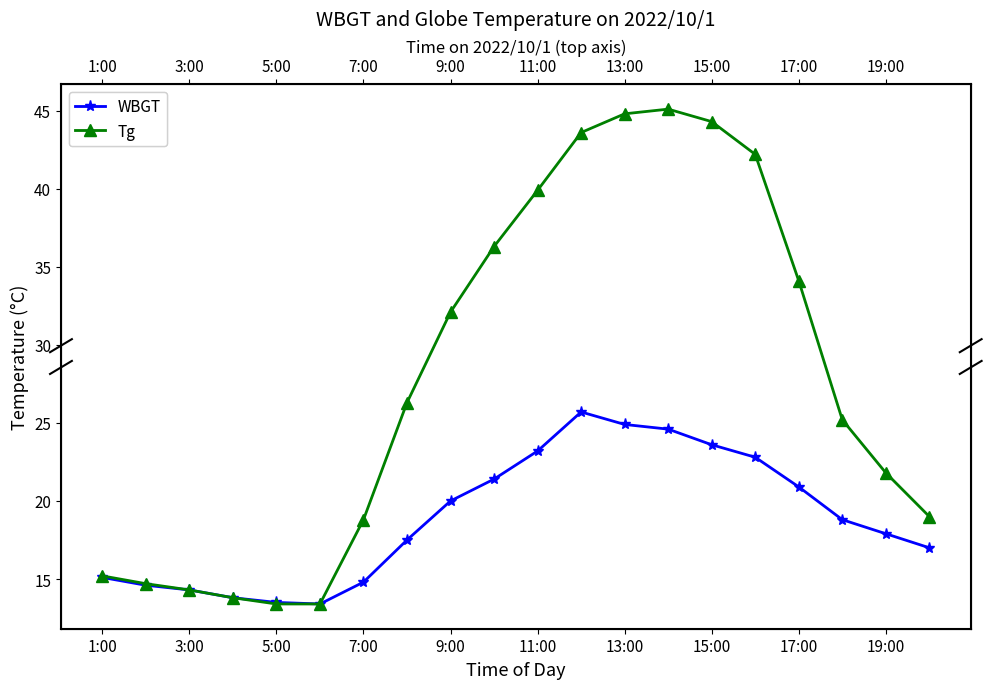

Reading left to right, extract all data points from this chart.

WBGT: 15.1	14.6	14.3	13.8	13.5	13.4	14.8	17.5	20.0	21.4	23.2	25.7	24.9	24.6	23.6	22.8	20.9	18.8	17.9	17.0
Tg: 15.2	14.7	14.3	13.8	13.4	13.4	18.8	26.3	32.1	36.3	39.9	43.6	44.8	45.1	44.3	42.2	34.1	25.2	21.8	19.0